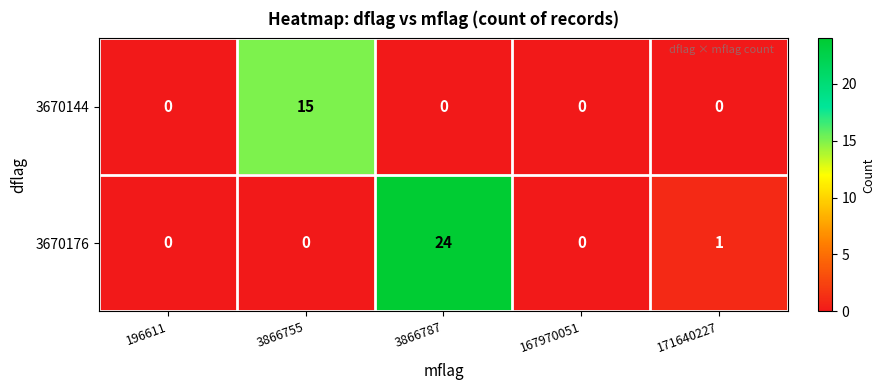

Reading left to right, extract all data points from this chart.

3670144: 196611=0	3866755=15	3866787=0	167970051=0	171640227=0
3670176: 196611=0	3866755=0	3866787=24	167970051=0	171640227=1